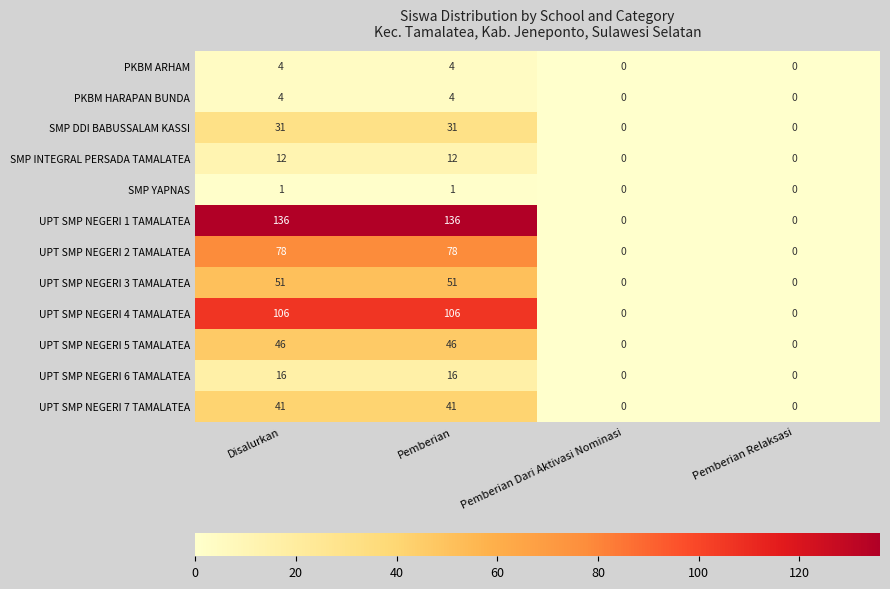

Which series changed the most between Disalurkan and Pemberian Relaksasi?

UPT SMP NEGERI 1 TAMALATEA